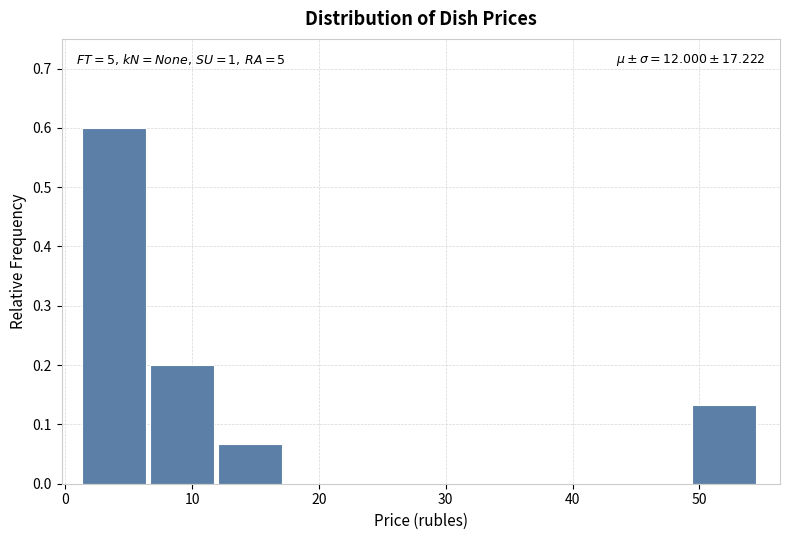

Over which range of the x-axis is the bar tallest?

1 to 7